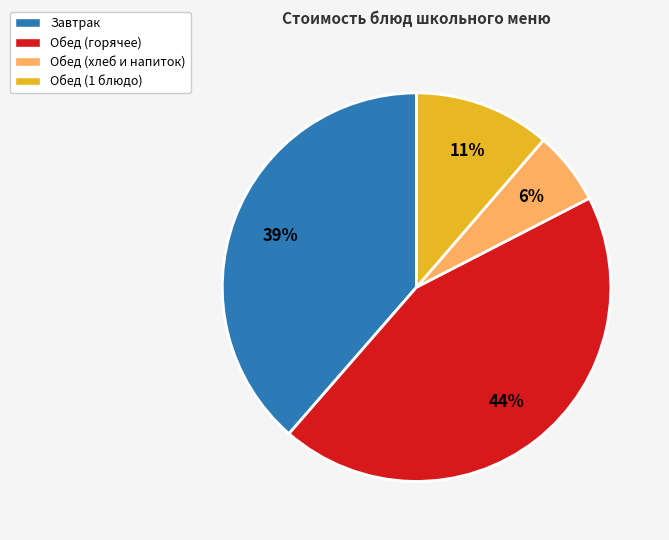

Do Обед (горячее) and Обед (1 блюдо) together represent more than half of the pie?

Yes